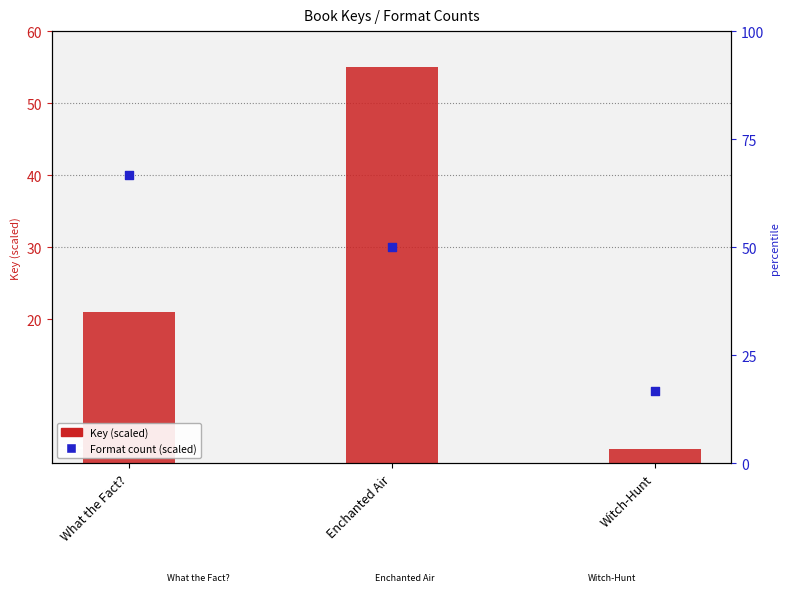

Which series reaches the maximum Y coordinate?

Key (scaled)